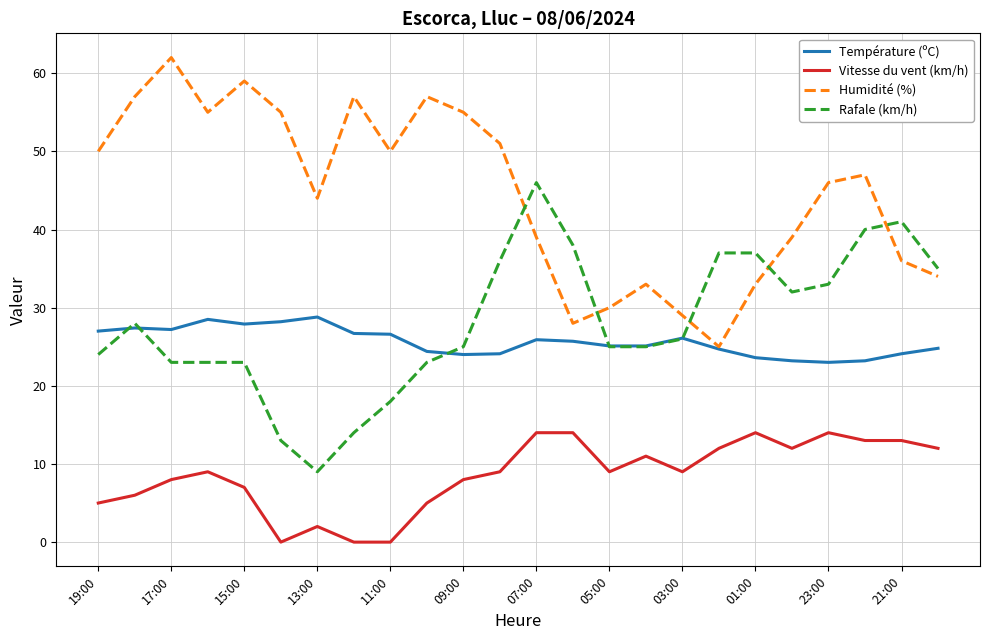

True or false: Vitesse du vent (km/h) and Humidité (%) cross at least once.

False